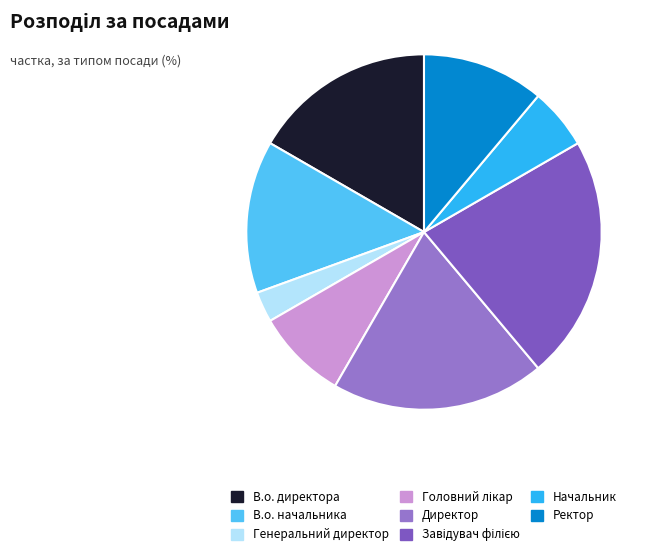

Count the number of slices in the pie.

8